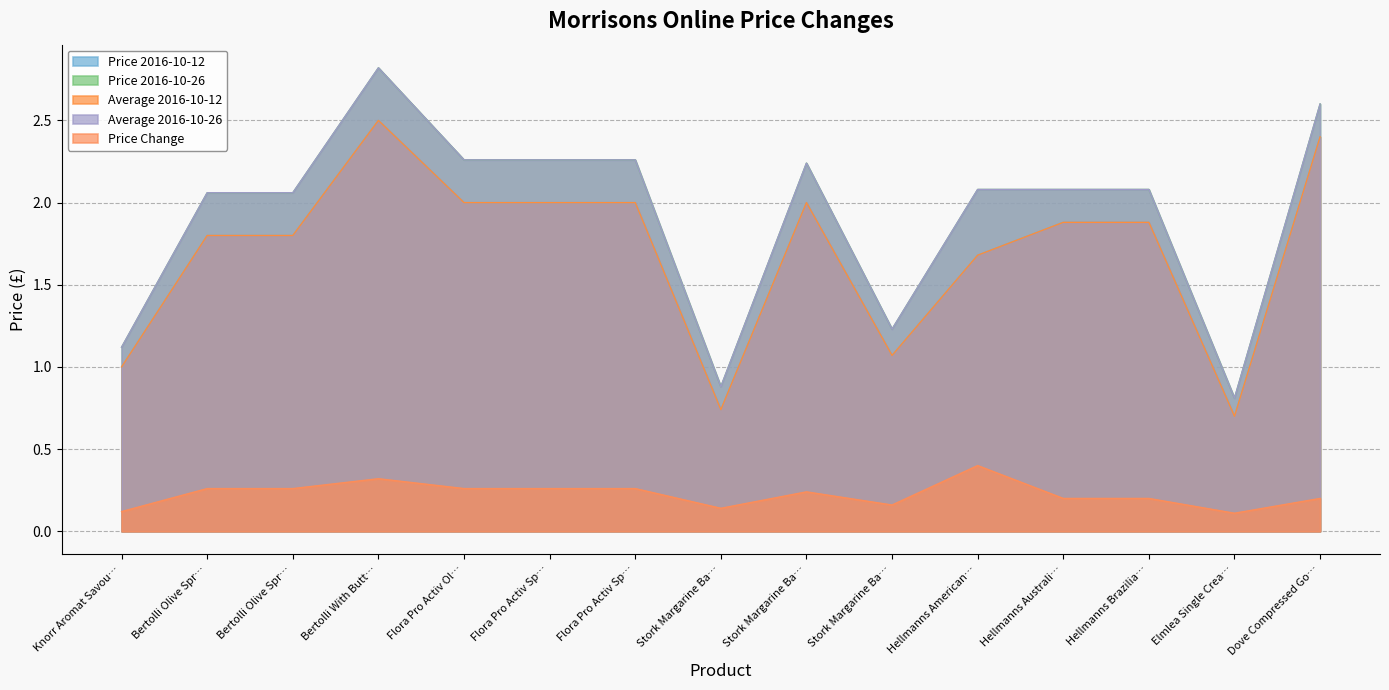

True or false: Price 2016-10-12 and Price 2016-10-26 cross at least once.

False